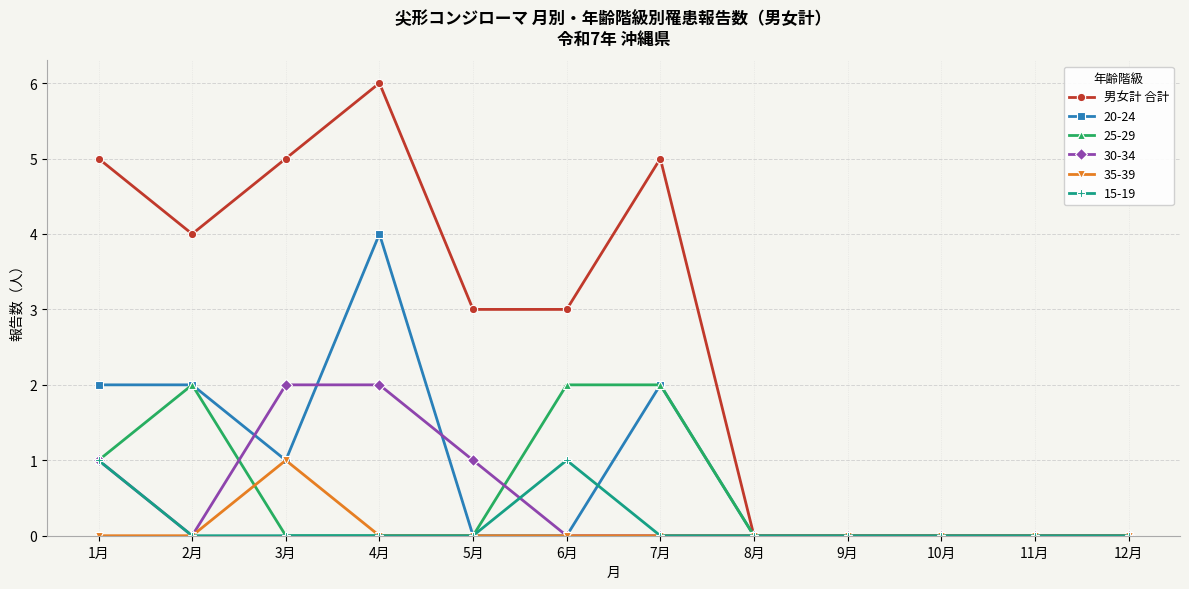

True or false: 20-24 has more than 1 points higher than both neighbors.

True